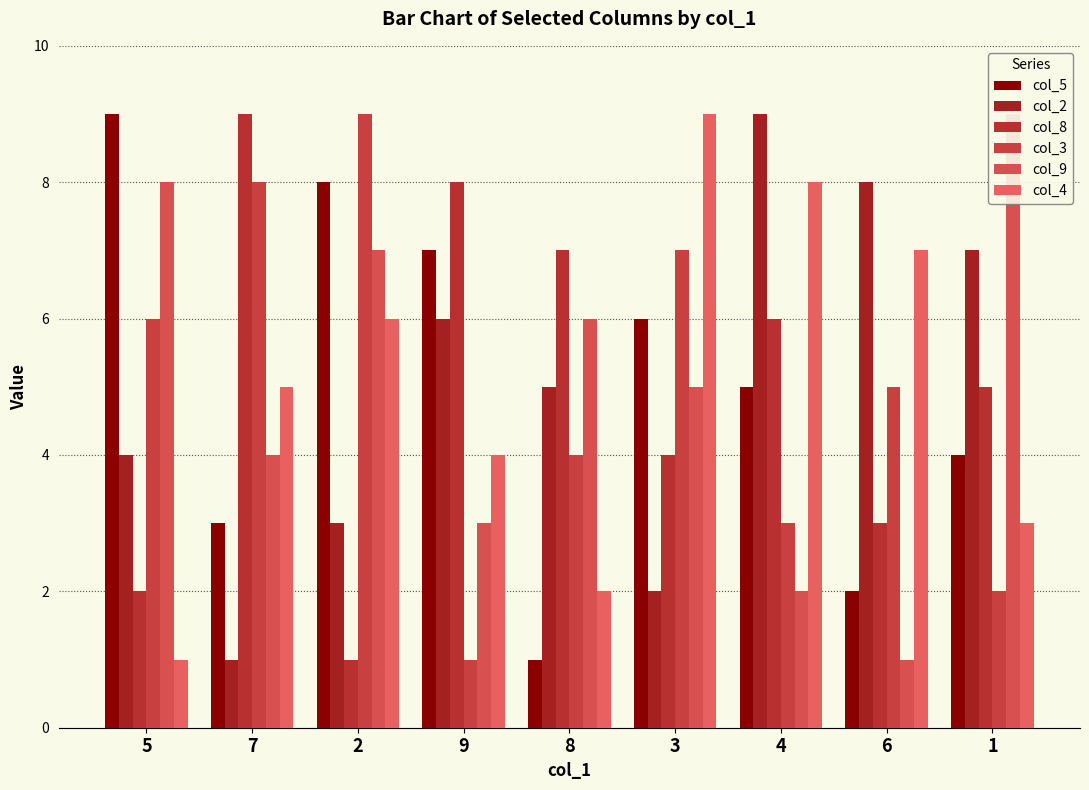

At which category is the sum across all series the highest?

2